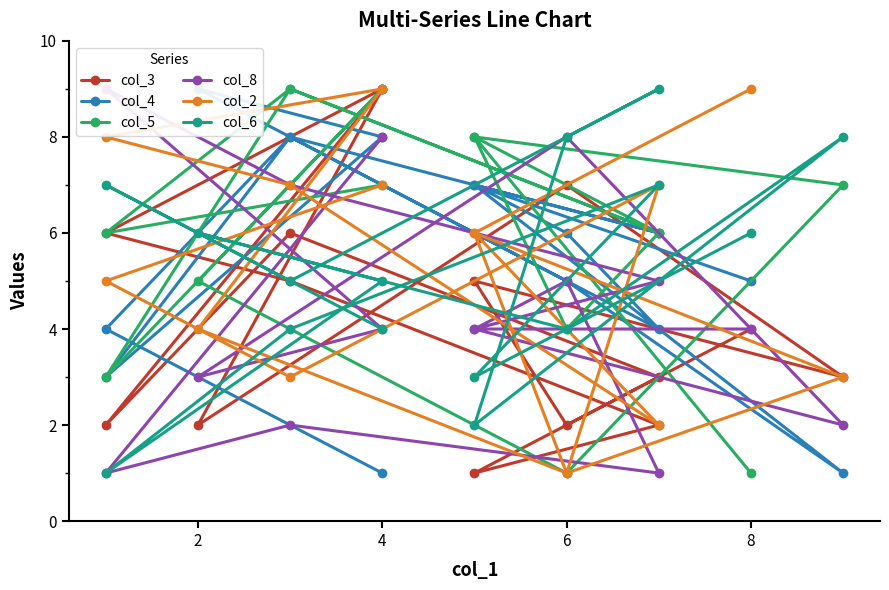

What is the minimum value shown in the chart?

1